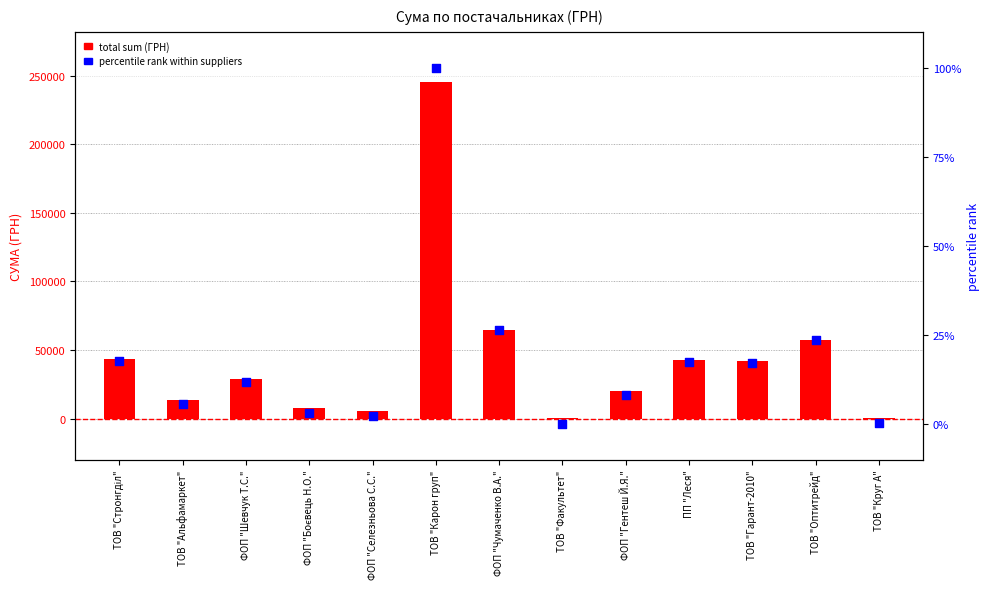

At which category is the sum across all series the highest?

ТОВ "Карон груп"